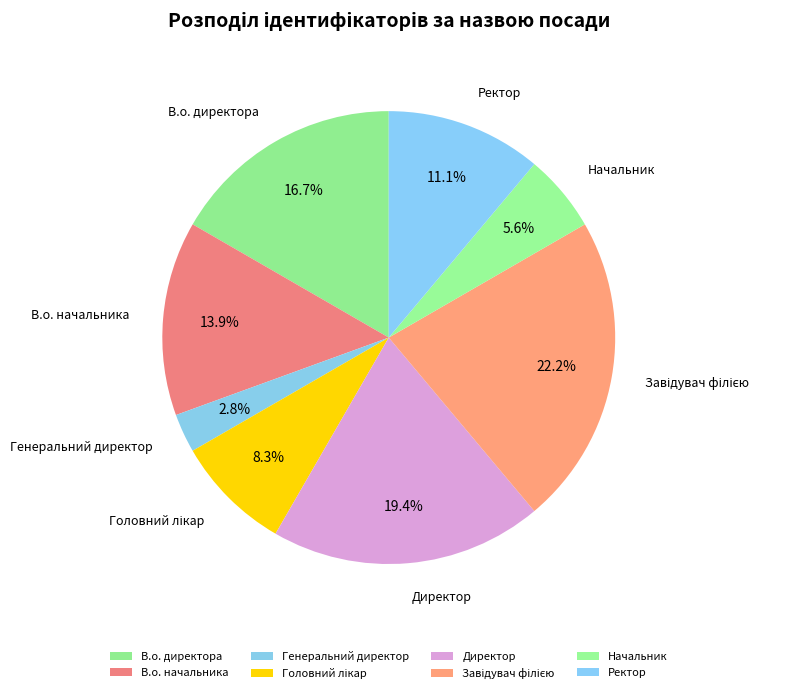

Which category has the smallest portion of the pie?

Генеральний директор